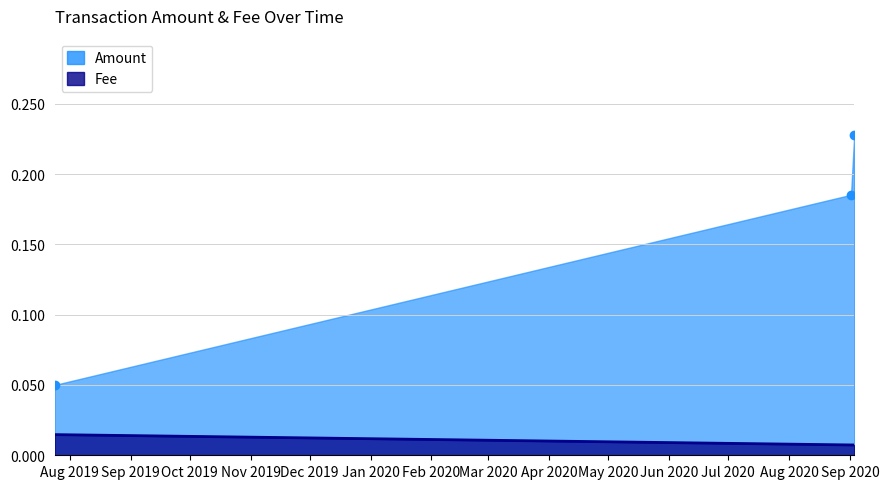

What position from the right is 2020-09-03 02:17:20?

1